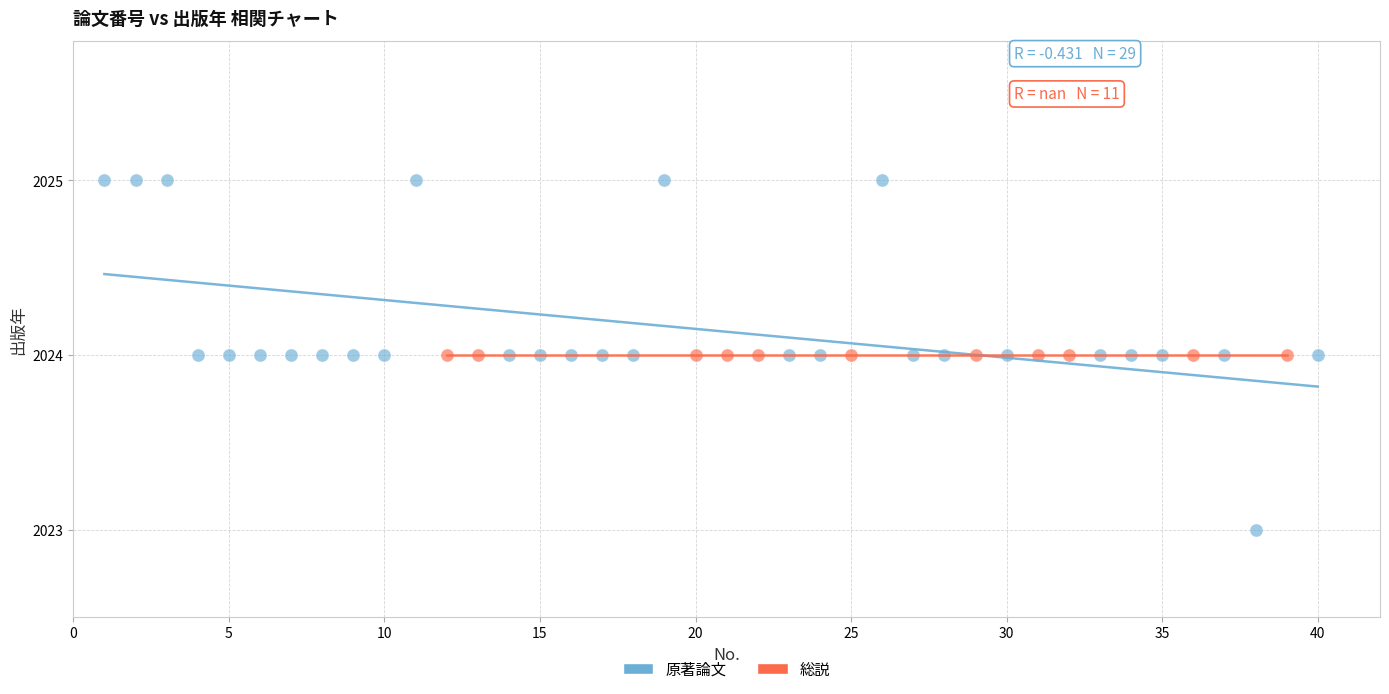

Which series reaches the minimum Y coordinate?

原著論文